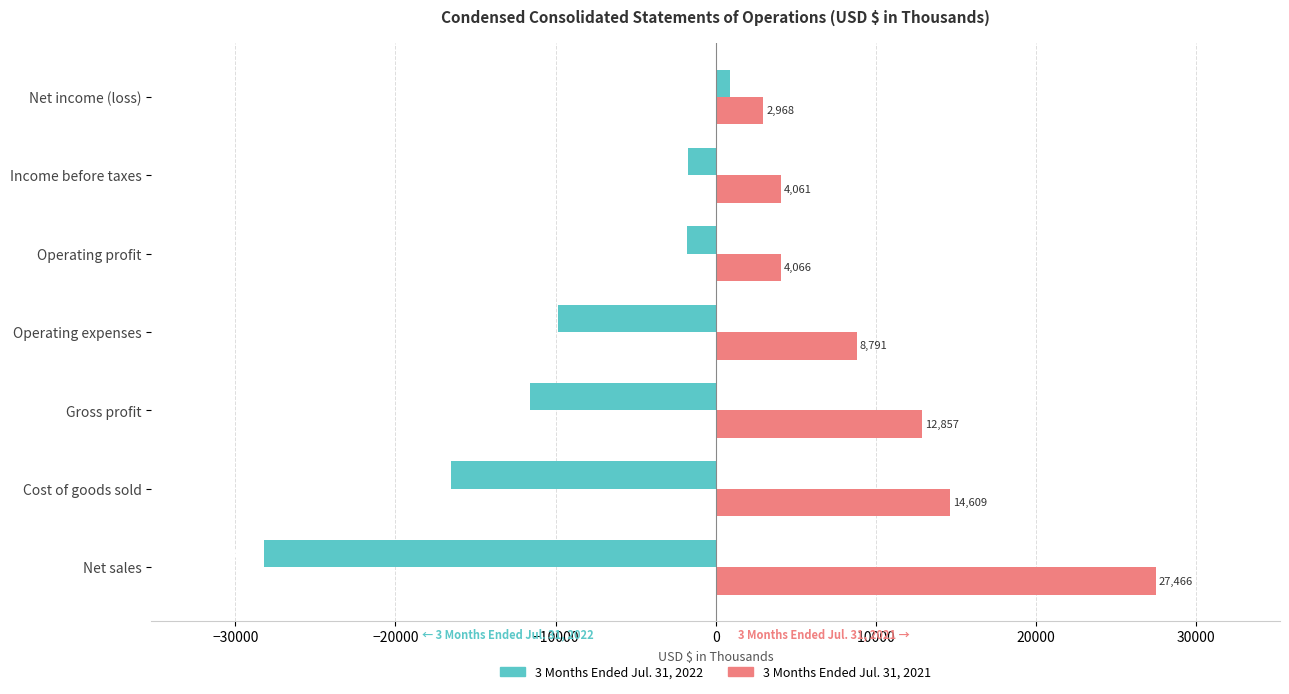

What is the total value across all series at Cost of goods sold?

-1948